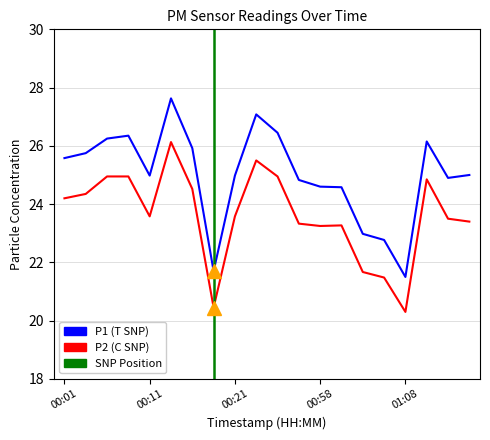

What is the label of the 10th point from the left?

00:23